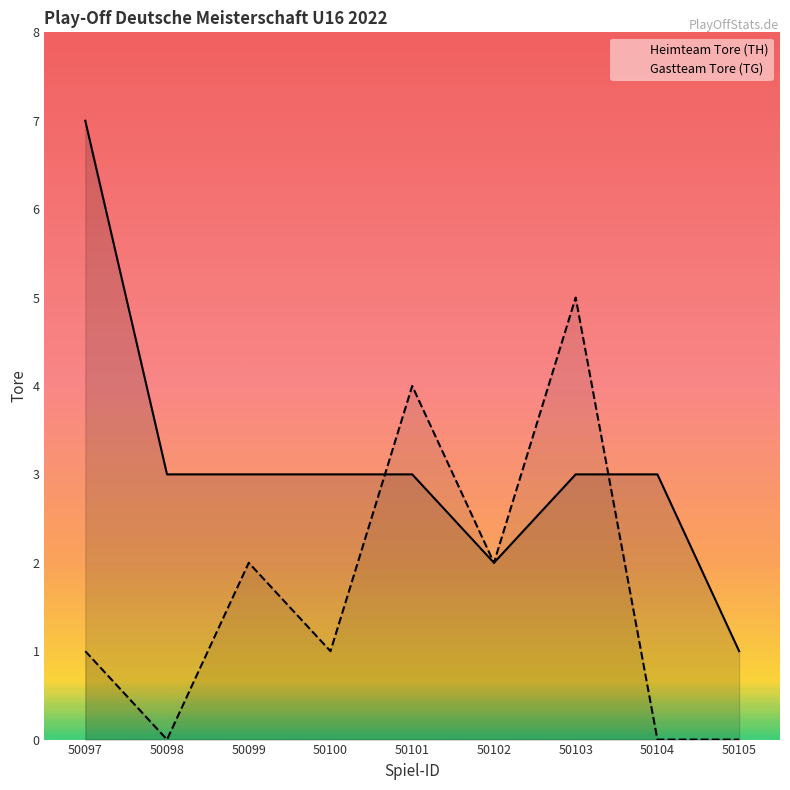

What is the difference between the highest and lowest values at 50097?

6